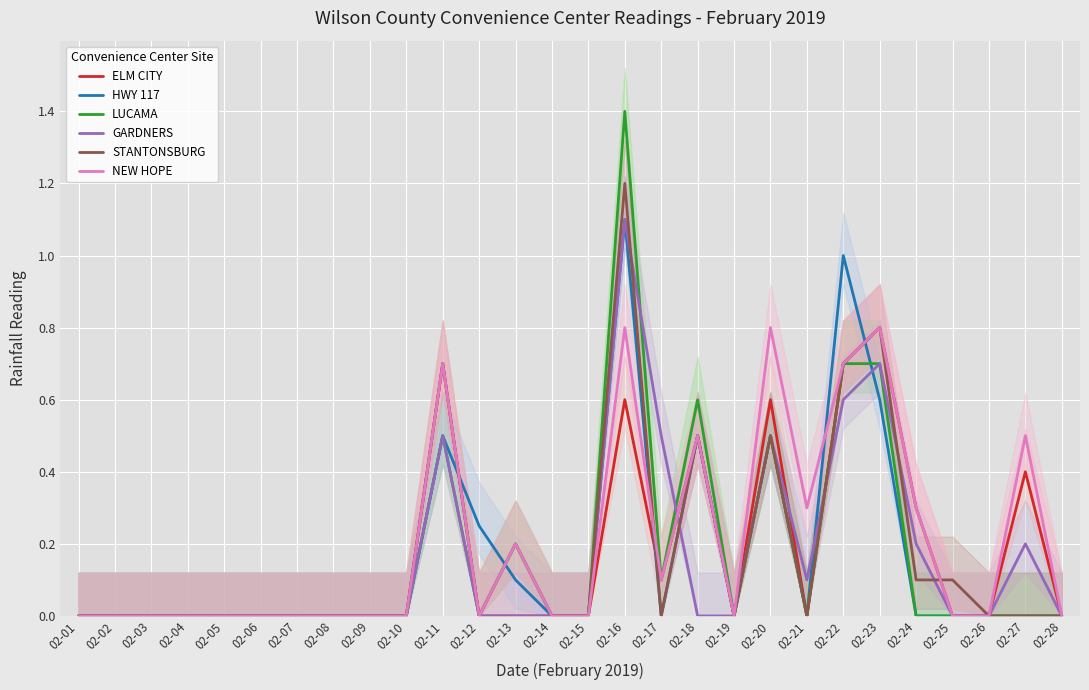

At which label is LUCAMA closest to 0?

02-01